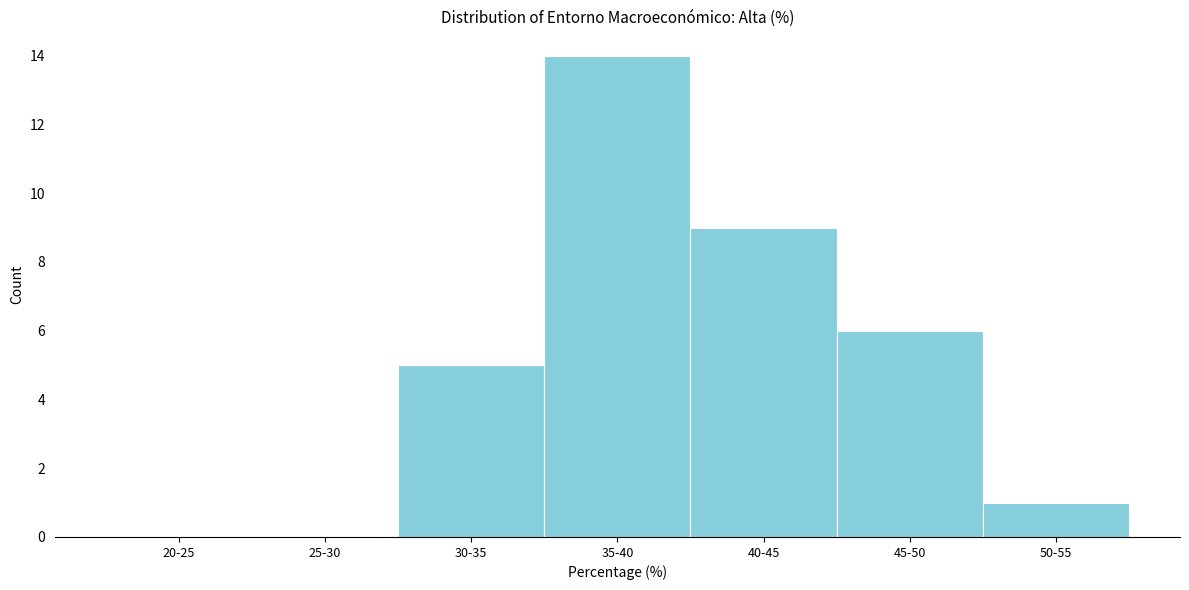

Reading left to right, list all the values displayed in this chart.

20-25=0	25-30=0	30-35=5	35-40=14	40-45=9	45-50=6	50-55=1